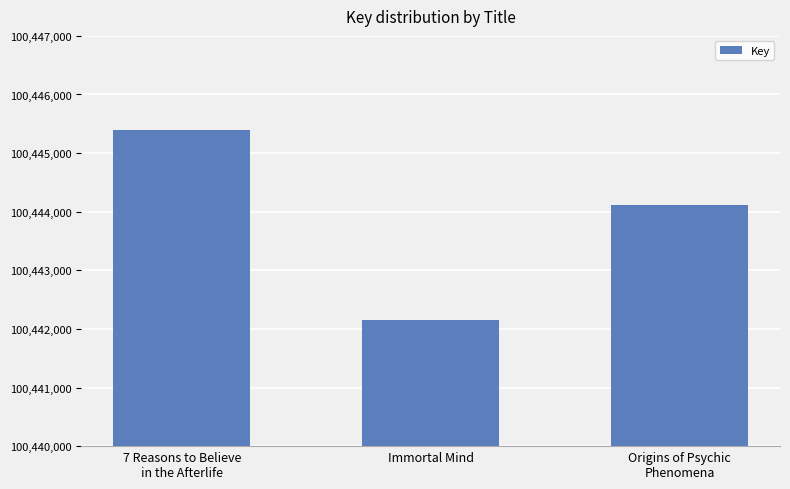

What is the label of the 2nd bar from the left?

Immortal Mind